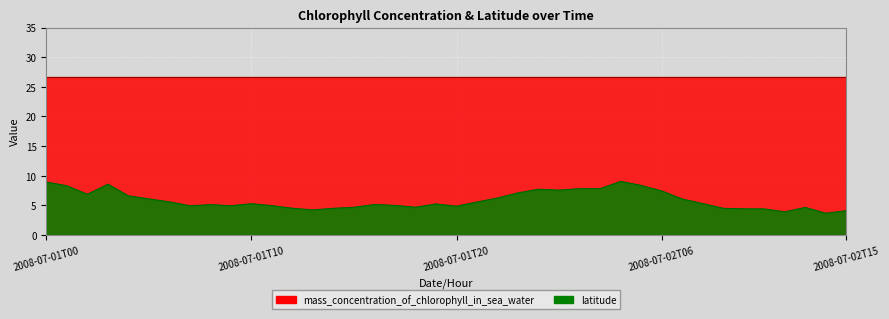

Reading left to right, list all the values displayed in this chart.

2008-07-01T00=8.9	2008-07-01T01=8.3	2008-07-01T02=6.9	2008-07-01T03=8.6	2008-07-01T04=6.6	2008-07-01T05=6.1	2008-07-01T06=5.6	2008-07-01T07=4.9	2008-07-01T08=5.1	2008-07-01T09=5.0	2008-07-01T10=5.3	2008-07-01T11=5.0	2008-07-01T12=4.5	2008-07-01T13=4.2	2008-07-01T14=4.5	2008-07-01T15=4.7	2008-07-01T16=5.2	2008-07-01T17=5.0	2008-07-01T18=4.7	2008-07-01T19=5.2	2008-07-01T20=4.9	2008-07-01T21=5.6	2008-07-01T22=6.3	2008-07-01T23=7.1	2008-07-02T00=7.7	2008-07-02T01=7.6	2008-07-02T02=7.8	2008-07-02T03=7.8	2008-07-02T04=9.1	2008-07-02T05=8.4	2008-07-02T06=7.4	2008-07-02T07=6.1	2008-07-02T08=5.3	2008-07-02T09=4.5	2008-07-02T10=4.4	2008-07-02T11=4.4	2008-07-02T12=3.9	2008-07-02T13=4.7	2008-07-02T14=3.7	2008-07-02T15=4.1